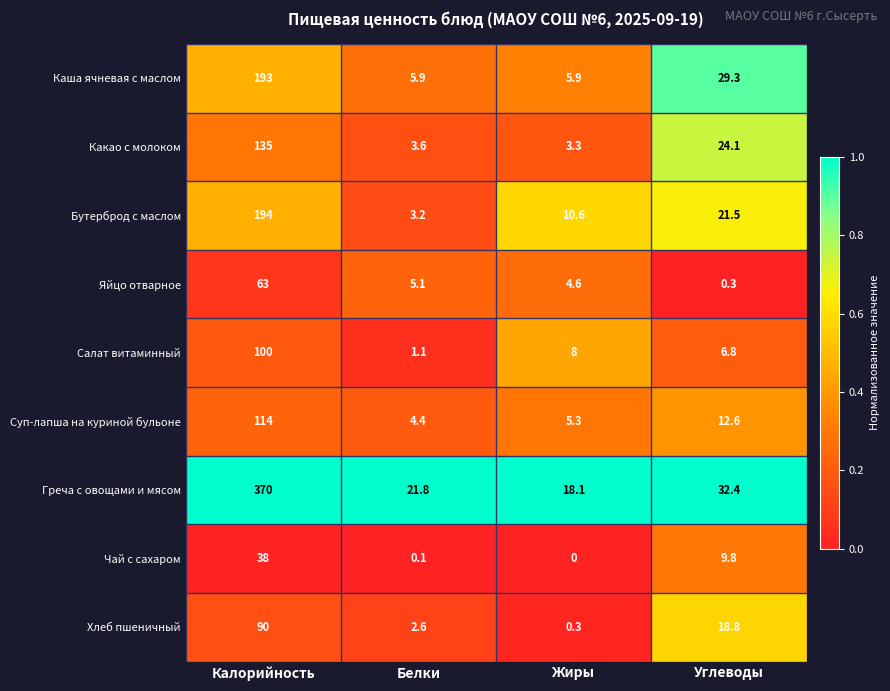

Which category has the lowest value across all series?

Жиры